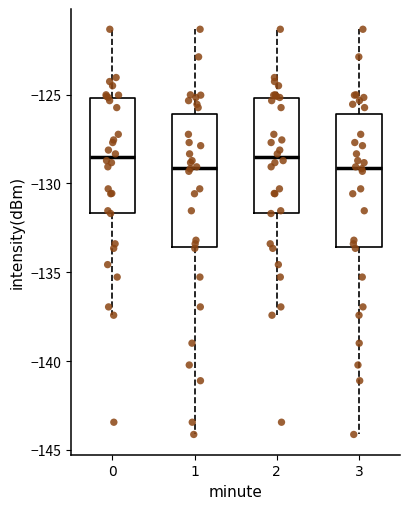

Reading left to right, transcribe this box plot: for each box, give where its median line is, the range the box spans, and where its two whiskers end, as read against the y-axis. The values are not printed on the chart, so give them approximately, as read against the axis.

0: median -128.5, box -131.5 to -125.0, whiskers -137.5 to -121.5
1: median -129.0, box -133.5 to -126.0, whiskers -144.0 to -121.5
2: median -128.5, box -131.5 to -125.0, whiskers -137.5 to -121.5
3: median -129.0, box -133.5 to -126.0, whiskers -144.0 to -121.5